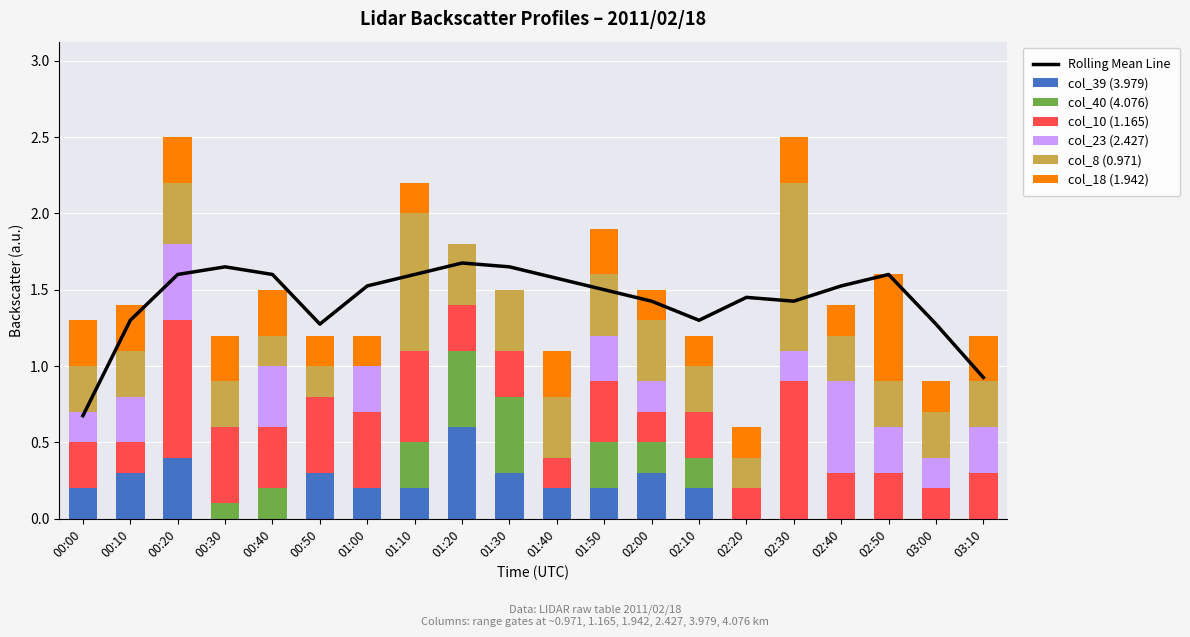

How many values in col_18 (1.942) are above zero?

18